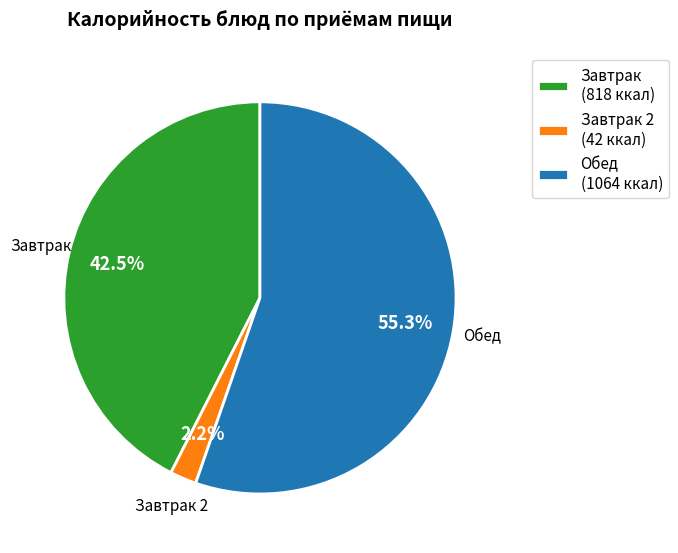

Rank the categories by value from highest to lowest.

Обед (1064 ккал), Завтрак (818 ккал), Завтрак 2 (42 ккал)